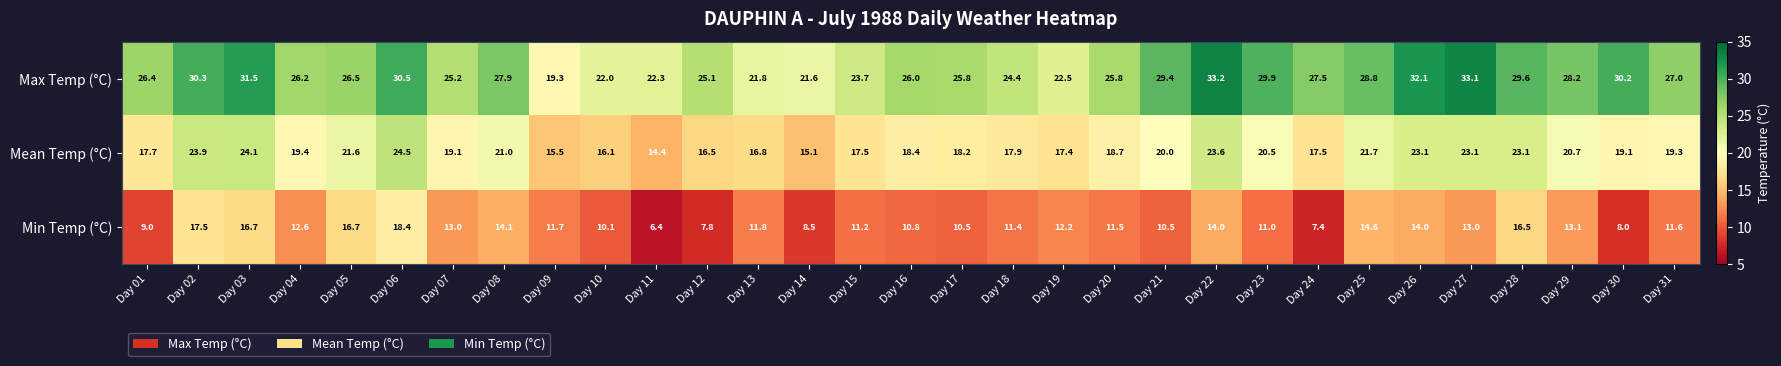

The value of Max Temp (°C) at Day 12 is 17.0. True or false?

False